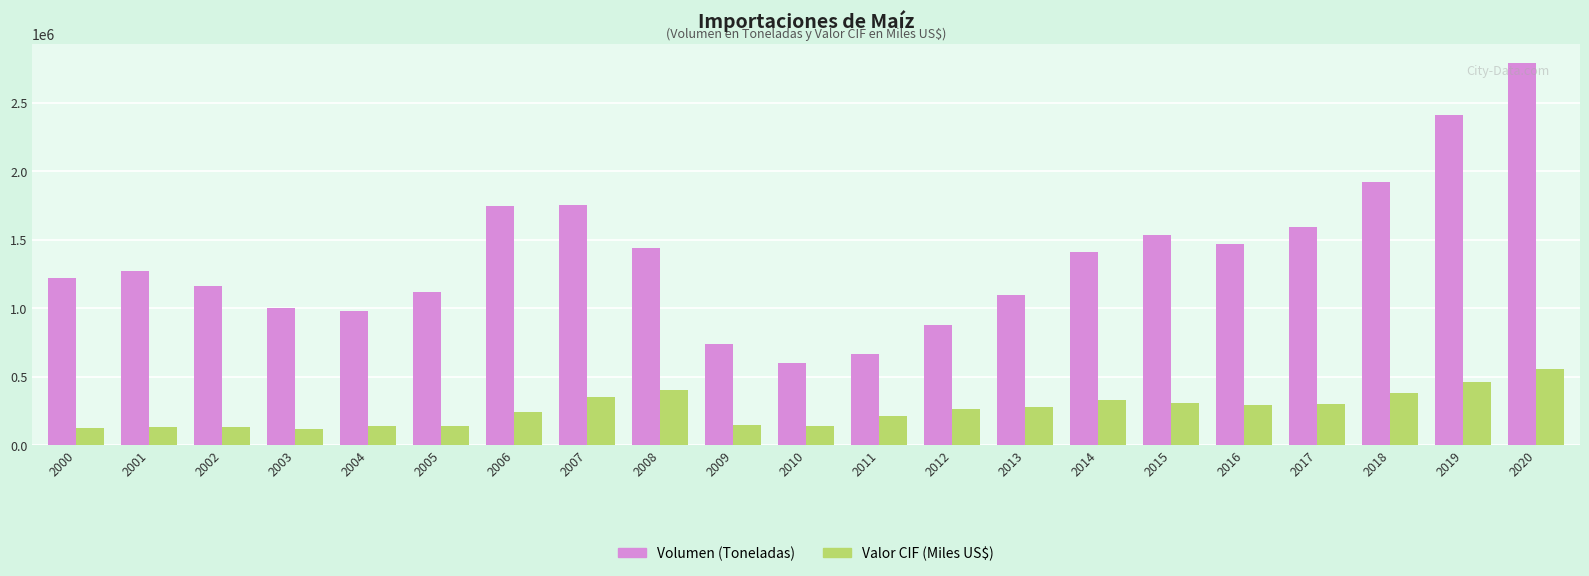

What is the difference between the maximum and second lowest values in the Volumen (Toneladas) series?

2121875.3